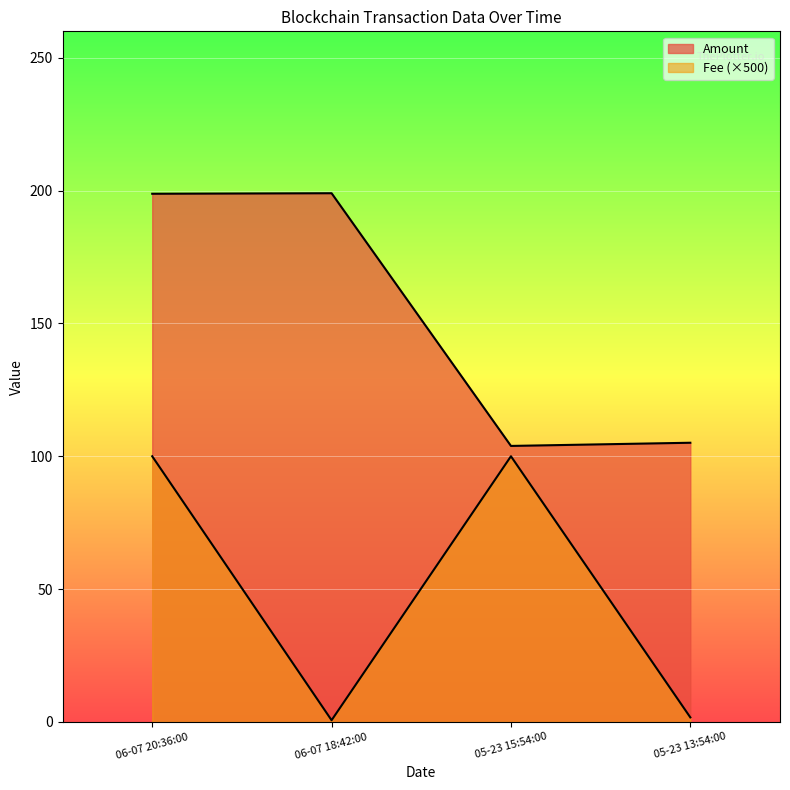

True or false: Fee has a value of 1.7 at 05-23 13:54:00.

True